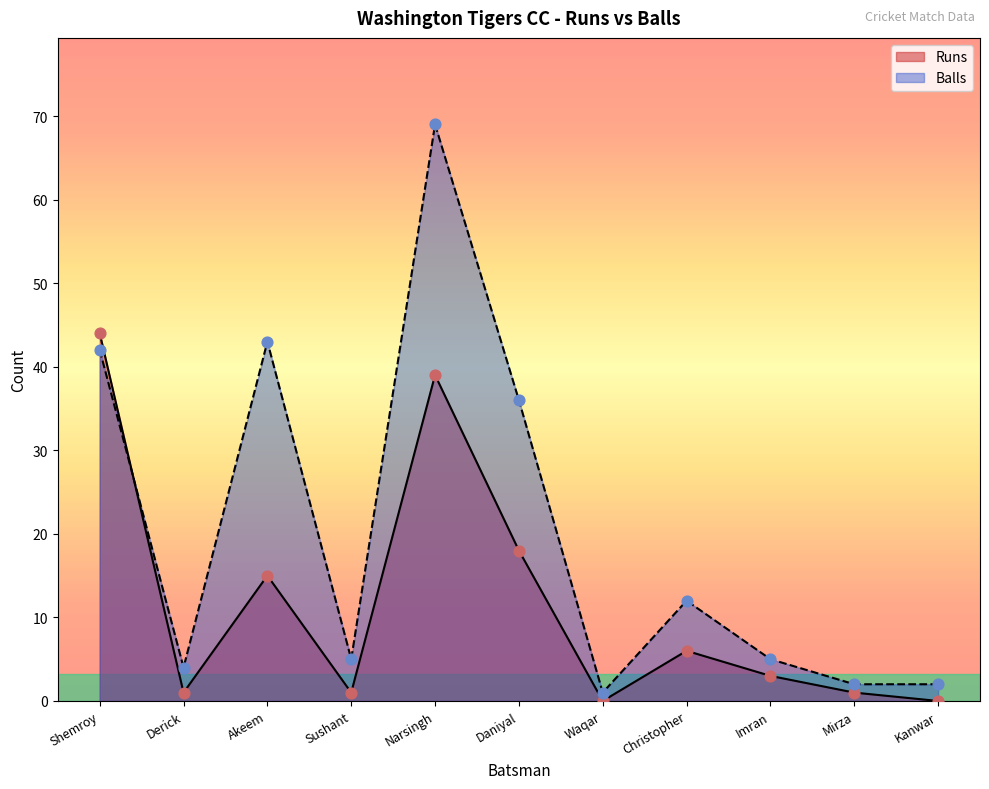

What is the total value across all series at Akeem?

58